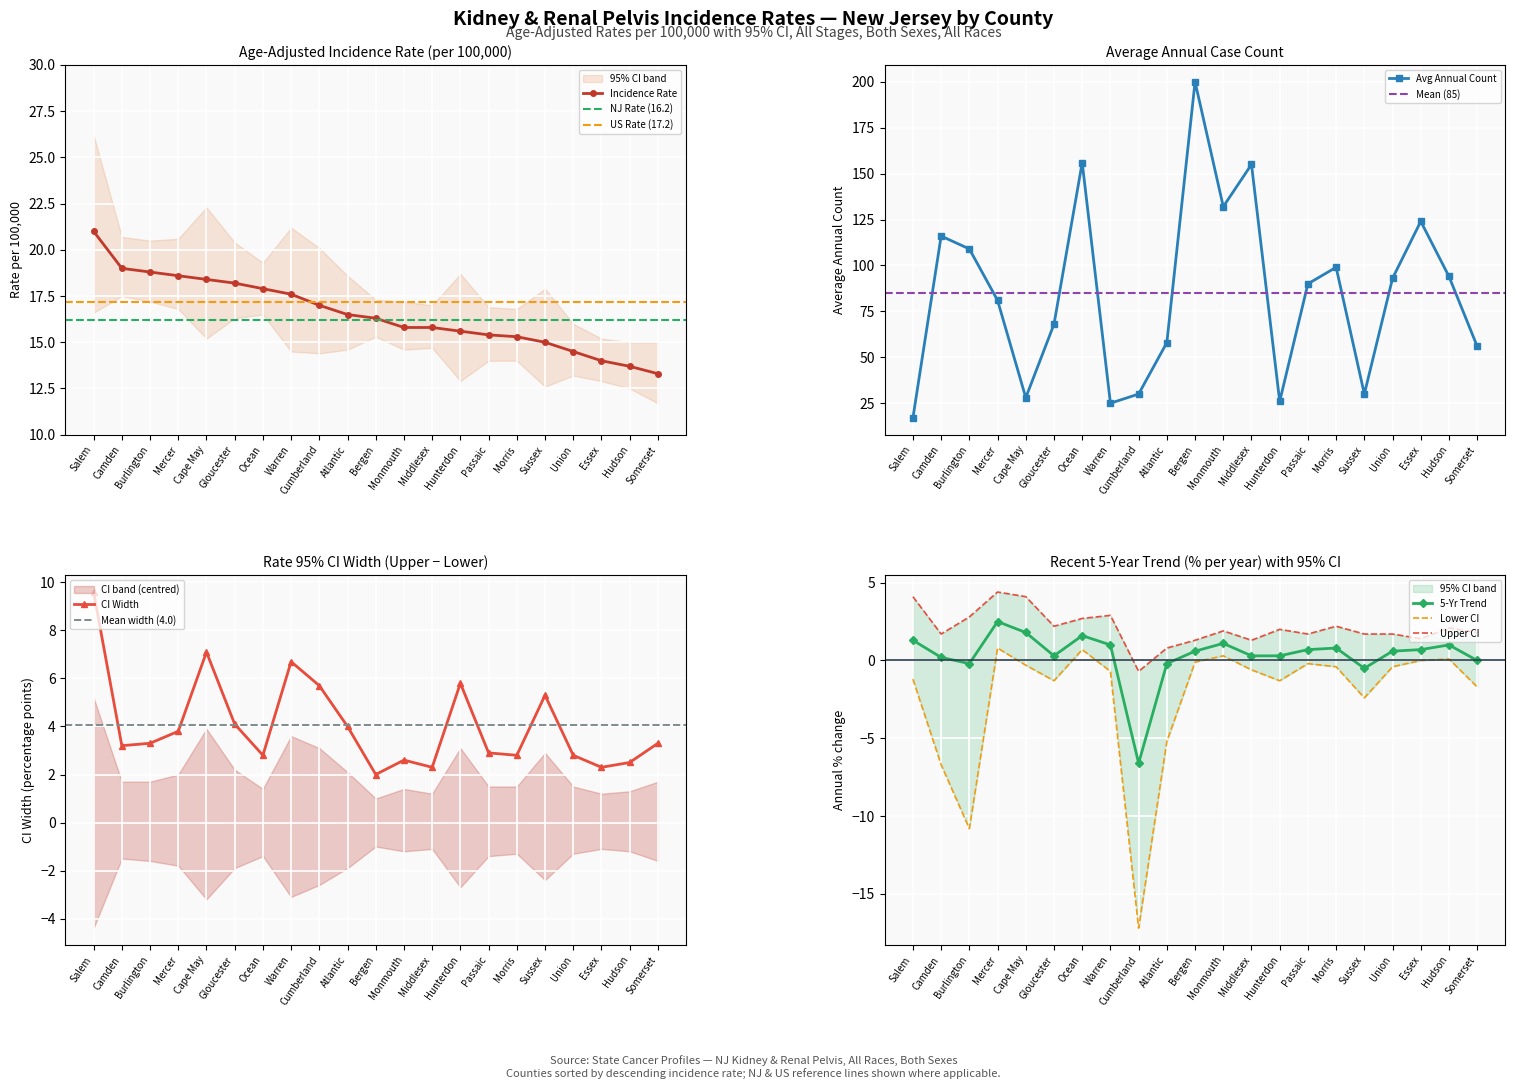

The Avg Annual Count series shows 30 at Sussex. True or false?

True